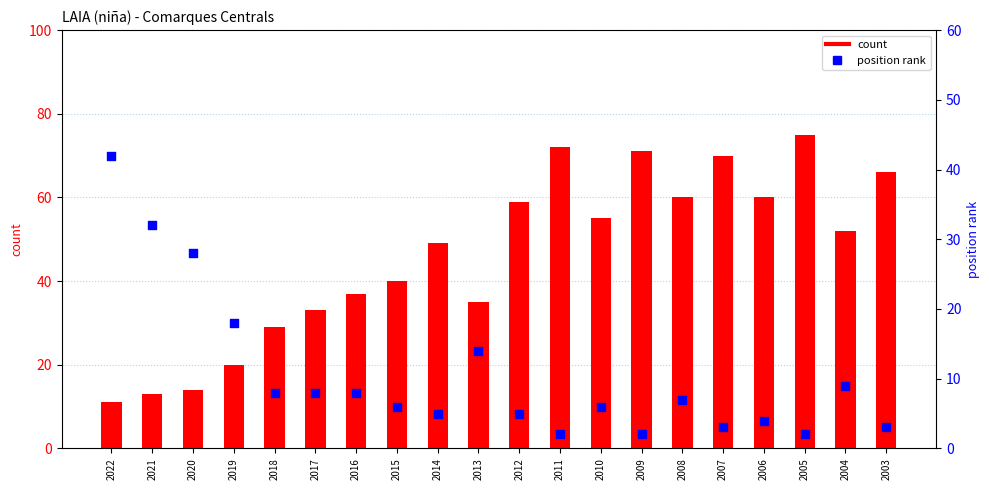

At how many categories does at least one series exceed 72?

1